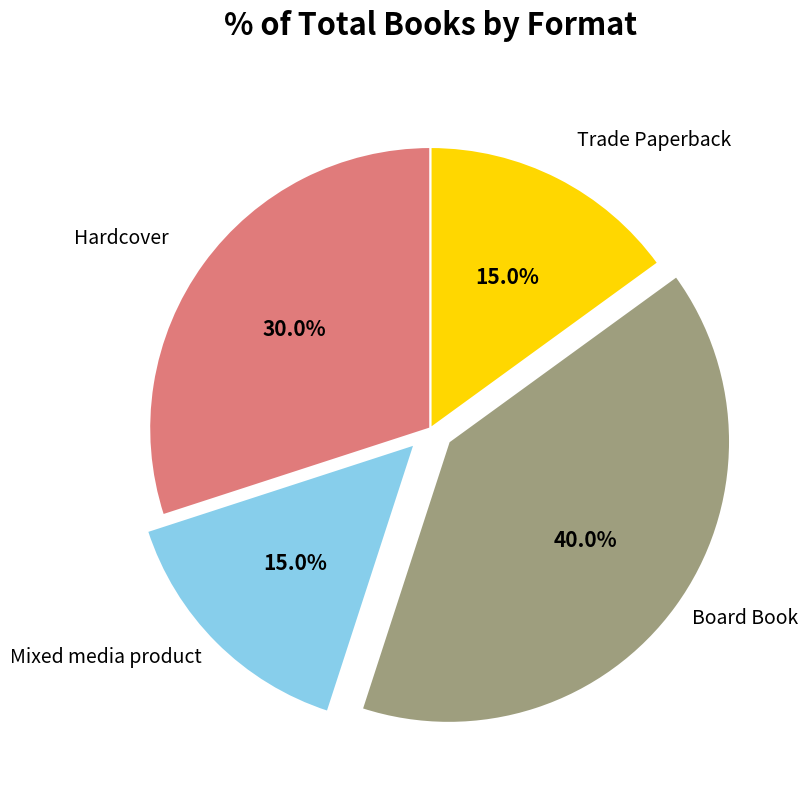

Is there any slice that represents more than half of the pie?

No